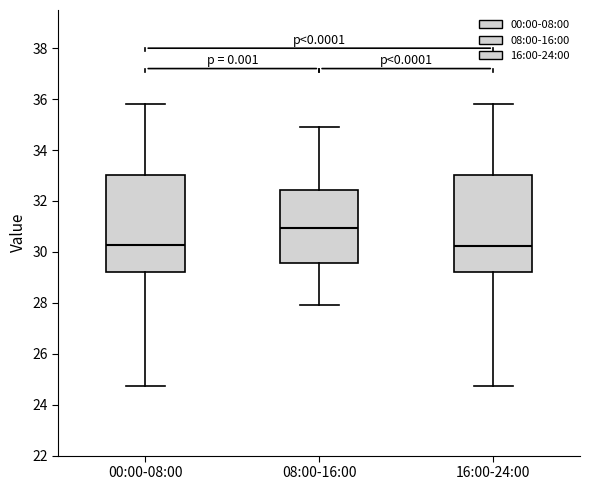

Reading left to right, transcribe this box plot: for each box, give where its median line is, the range the box spans, and where its two whiskers end, as read against the y-axis. The values are not printed on the chart, so give them approximately, as read against the axis.

00:00-08:00: median 30.2, box 29.2 to 33.0, whiskers 24.8 to 35.8
08:00-16:00: median 31.0, box 29.6 to 32.4, whiskers 28.0 to 35.0
16:00-24:00: median 30.2, box 29.2 to 33.0, whiskers 24.8 to 35.8